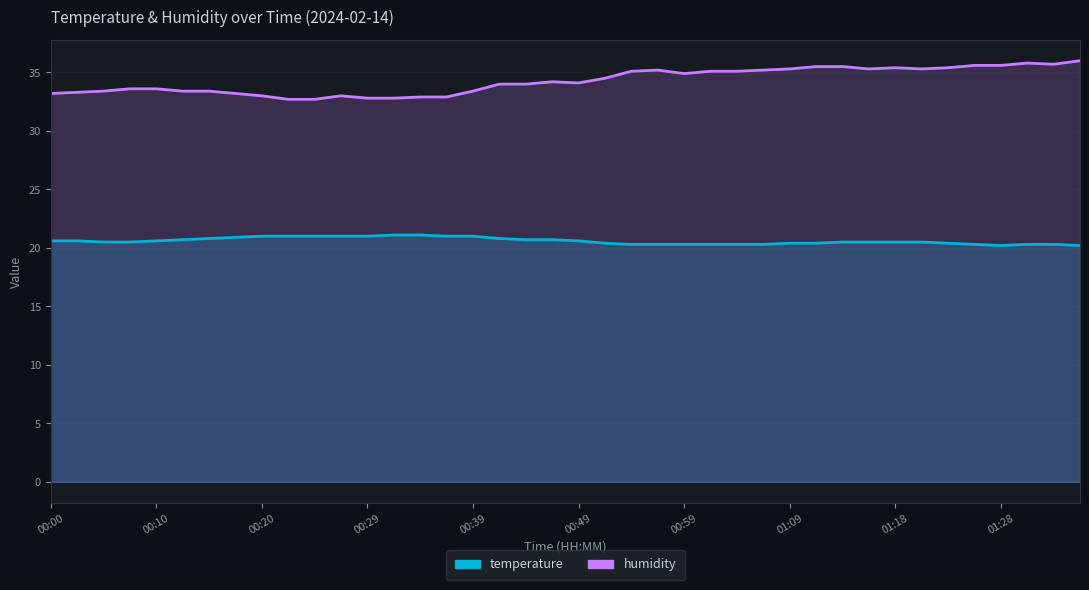

What is the difference between the maximum and minimum values in the humidity series?

3.3